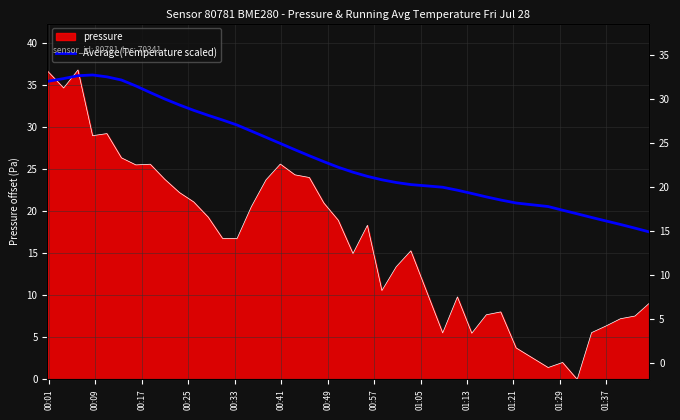

What is the change in value from 01:13 to 01:37?

-1.8